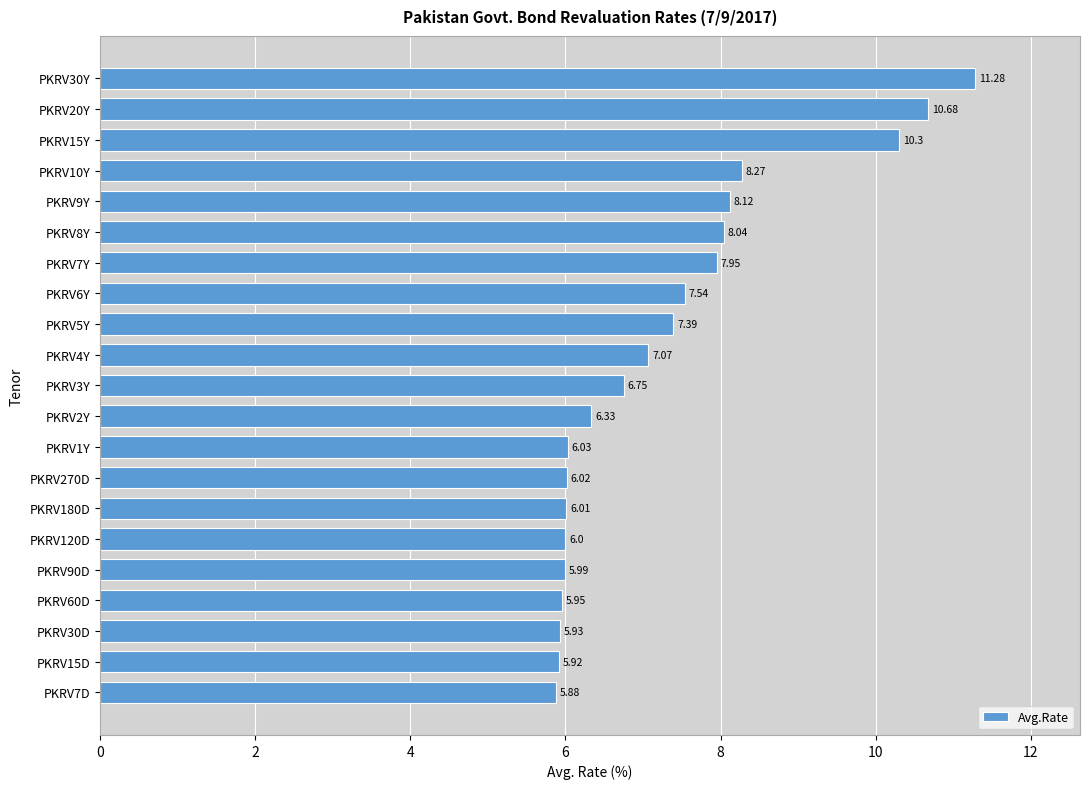

How many bars are there in total?

21